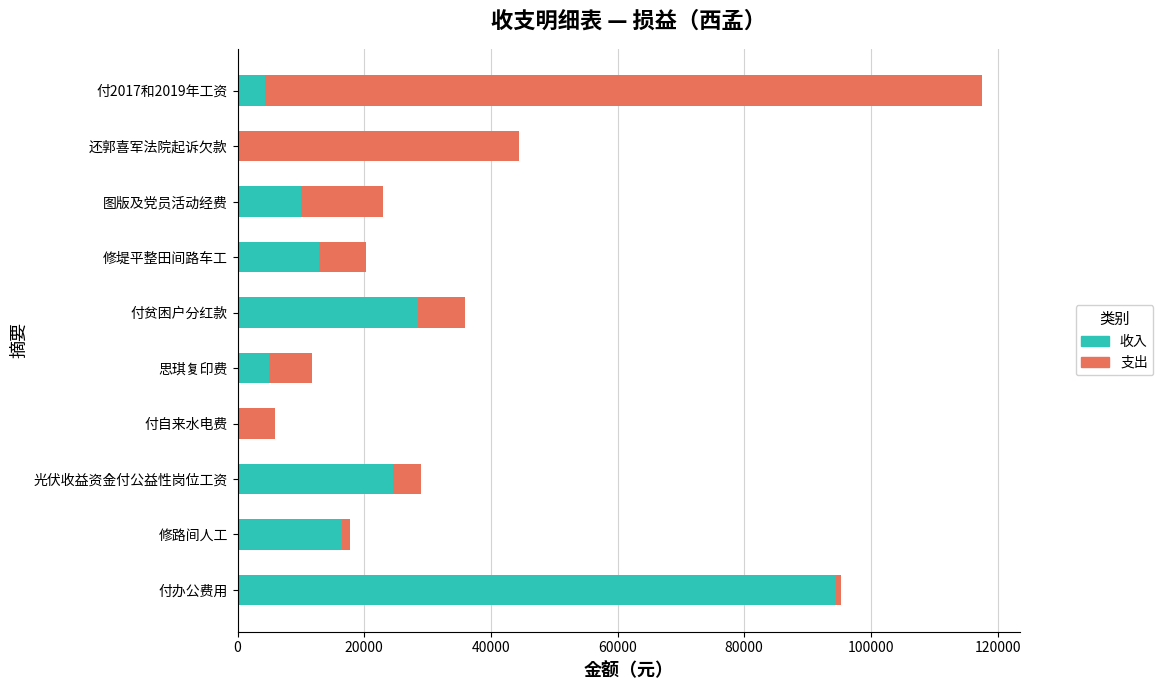

Which category has the highest value in the 收入 series?

付办公费用